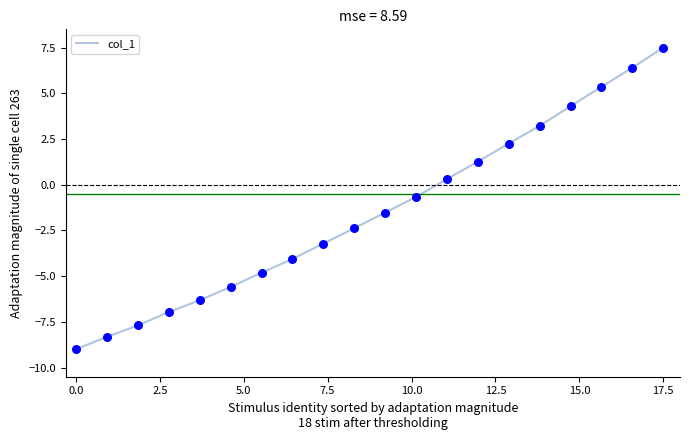

What is the difference between the maximum and minimum values?

16.5